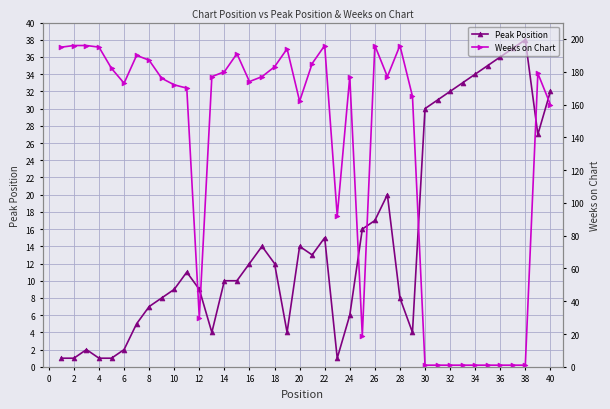

Does the chart display data point markers on the line(s)?

Yes